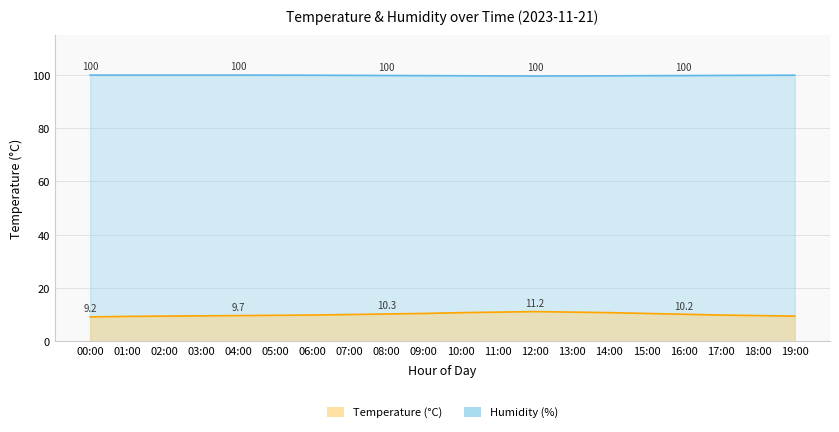

Where is the first local minimum for Humidity (%)?

12:00